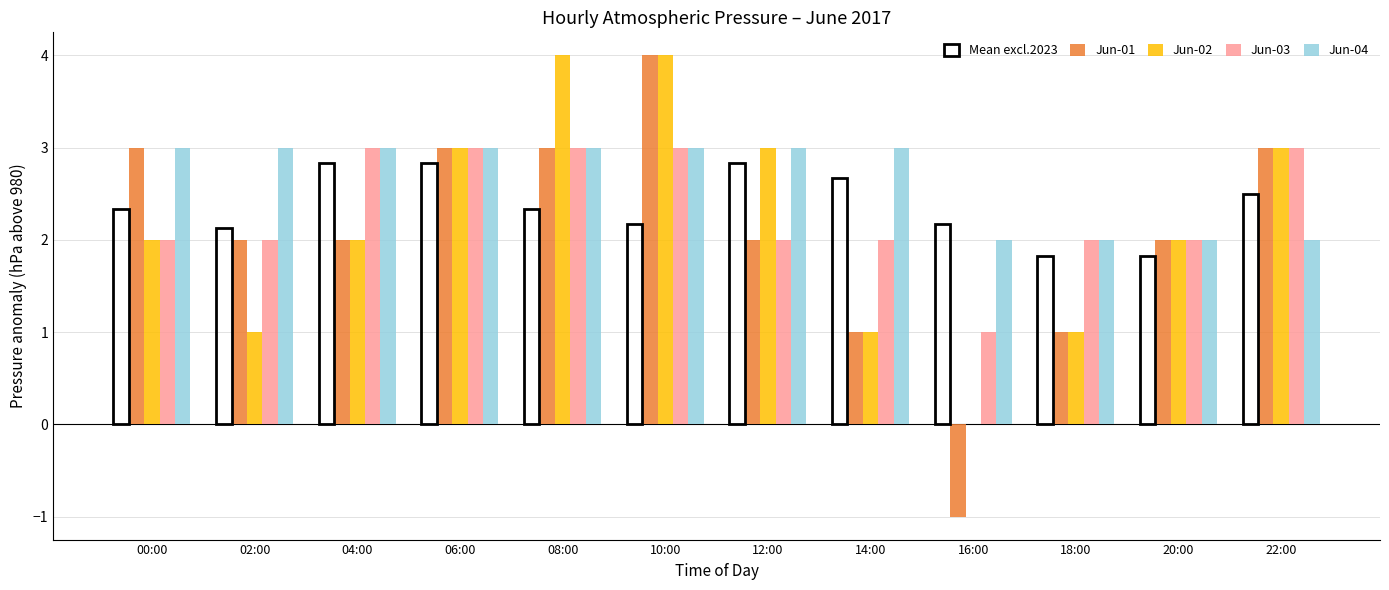

What is the maximum value shown in the chart?

4.0